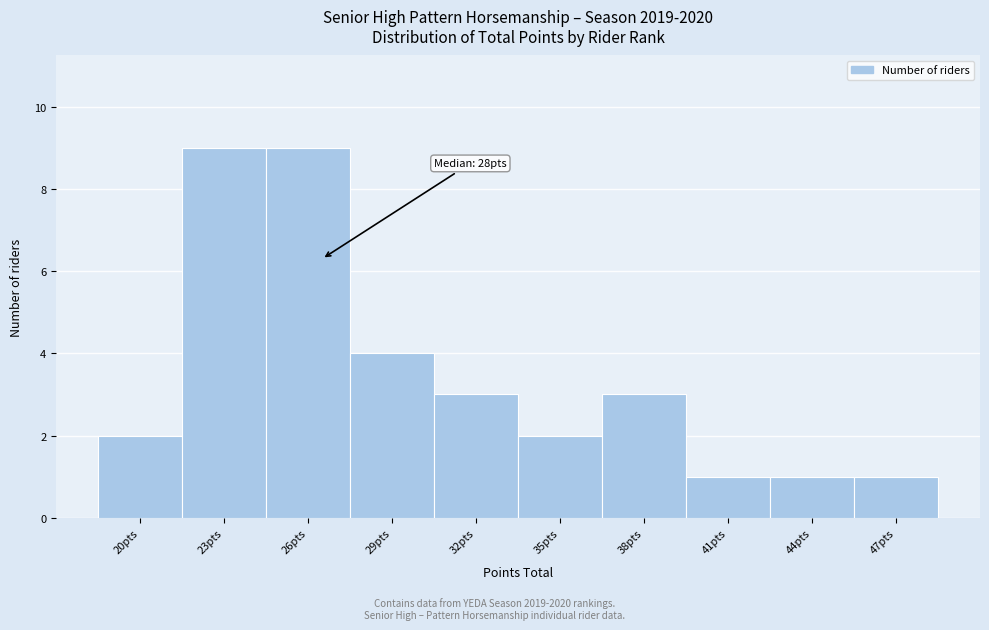

Reading left to right, extract all data points from this chart.

20pts=2	23pts=9	26pts=9	29pts=4	32pts=3	35pts=2	38pts=3	41pts=1	44pts=1	47pts=1